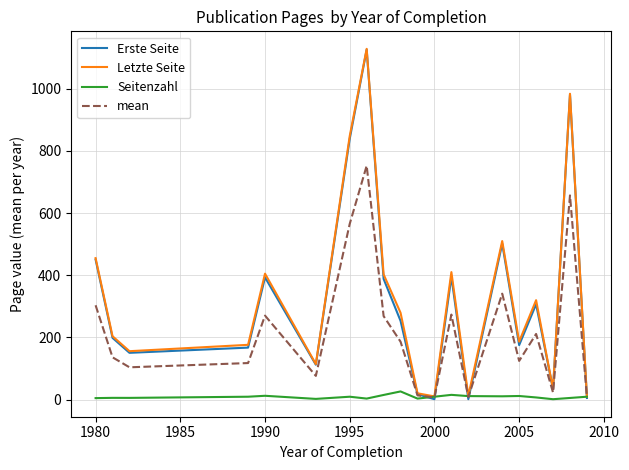

What is the maximum value for mean?

752.5